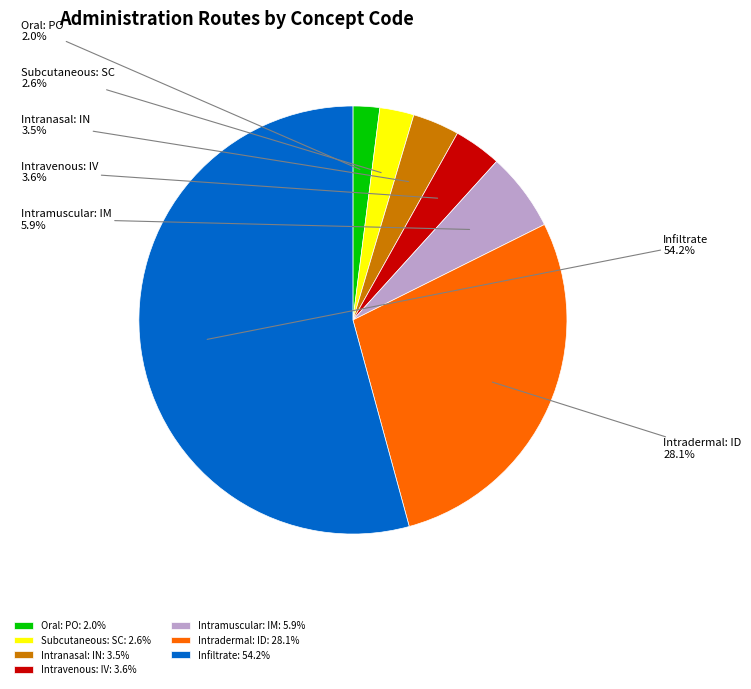

What portion of the pie excludes Intradermal: ID?

71.9%